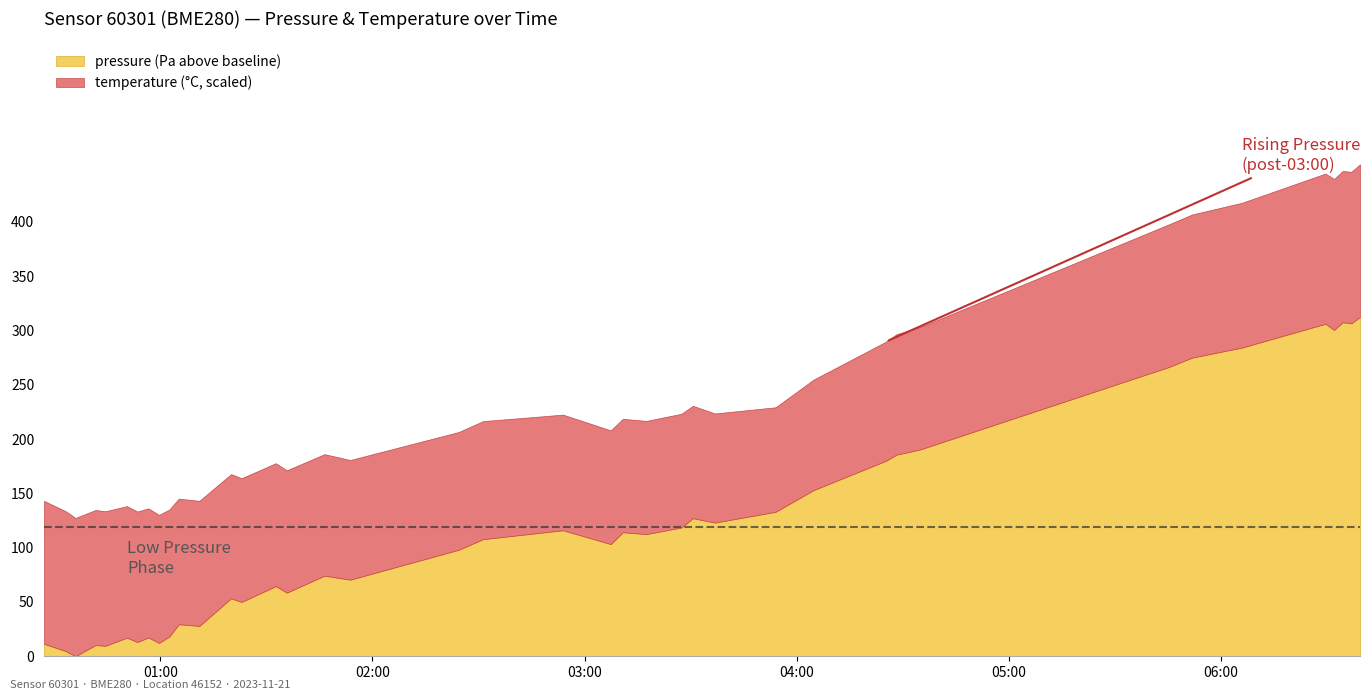

What is the difference between the pressure values at 2023-11-21T01:32:41 and 2023-11-21T03:30:37?

62.5